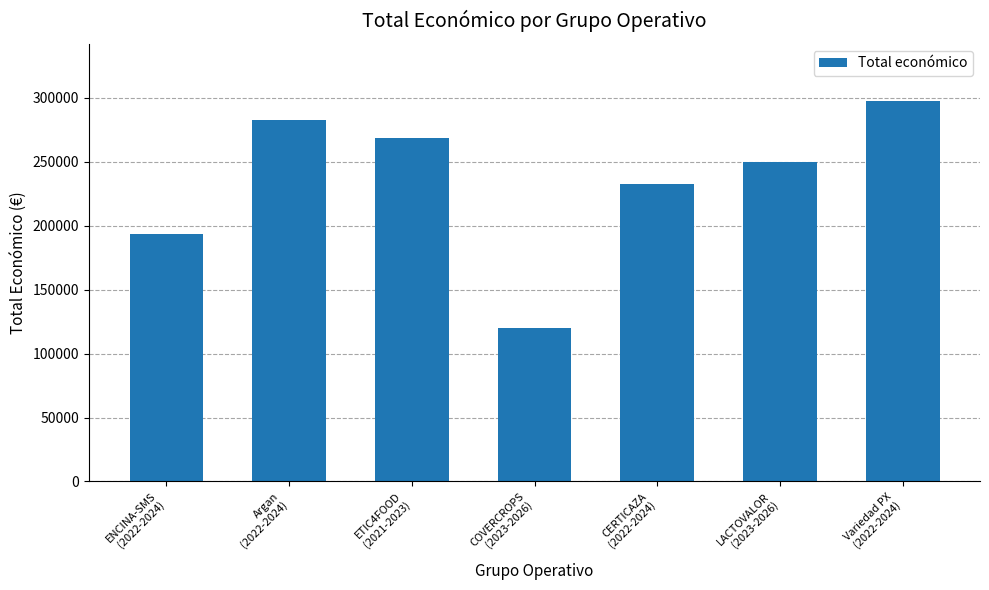

The chart shows a value of 250000 at LACTOVALOR
(2023-2026). True or false?

True